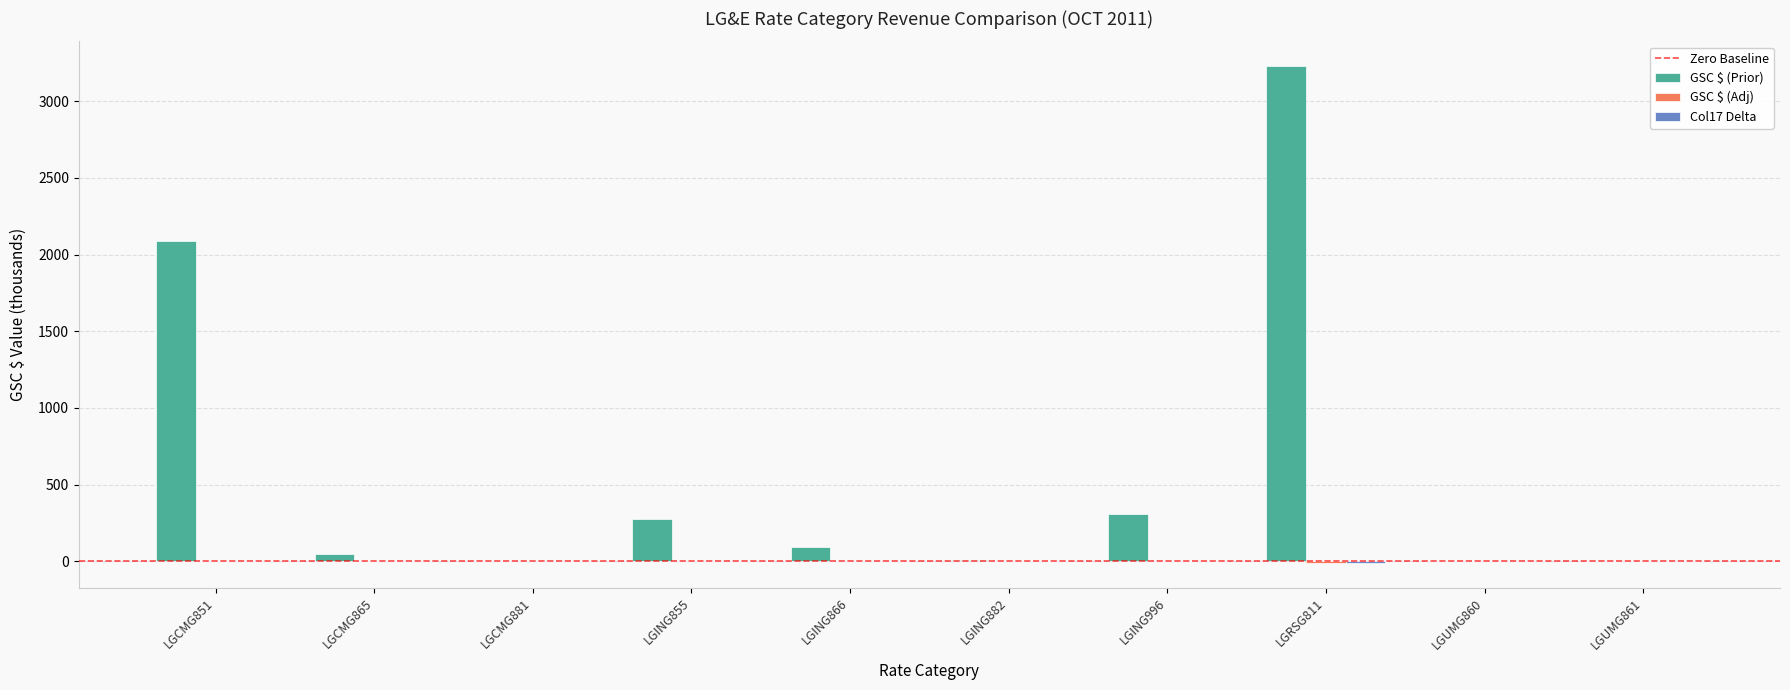

What is the maximum value shown in the chart?

3227.9